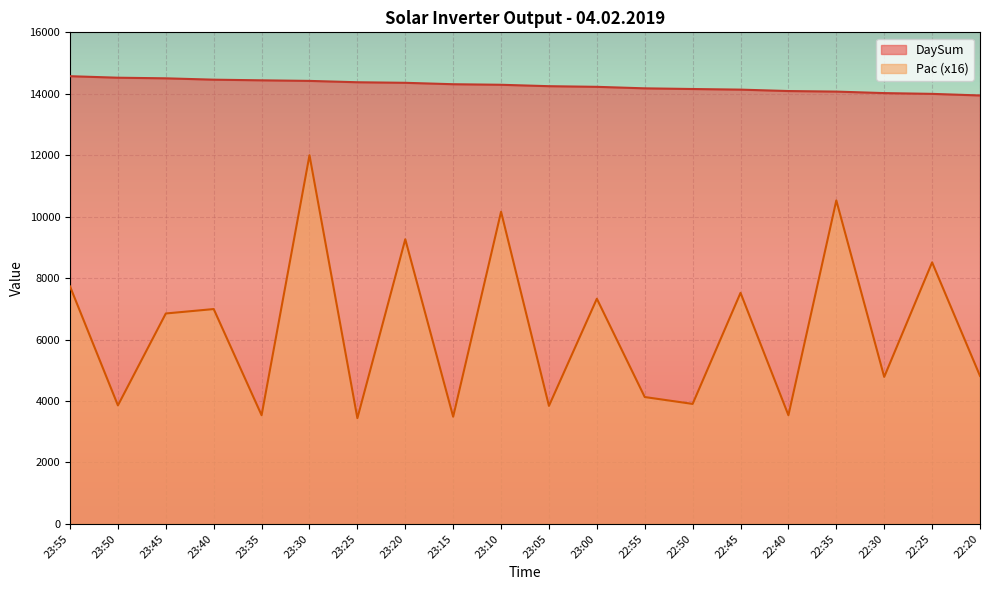

True or false: DaySum and Pac cross at least once.

False